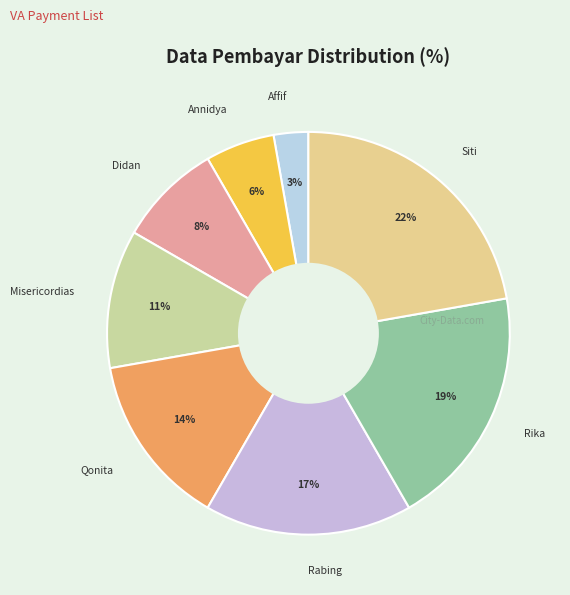

Count the number of slices in the pie.

8